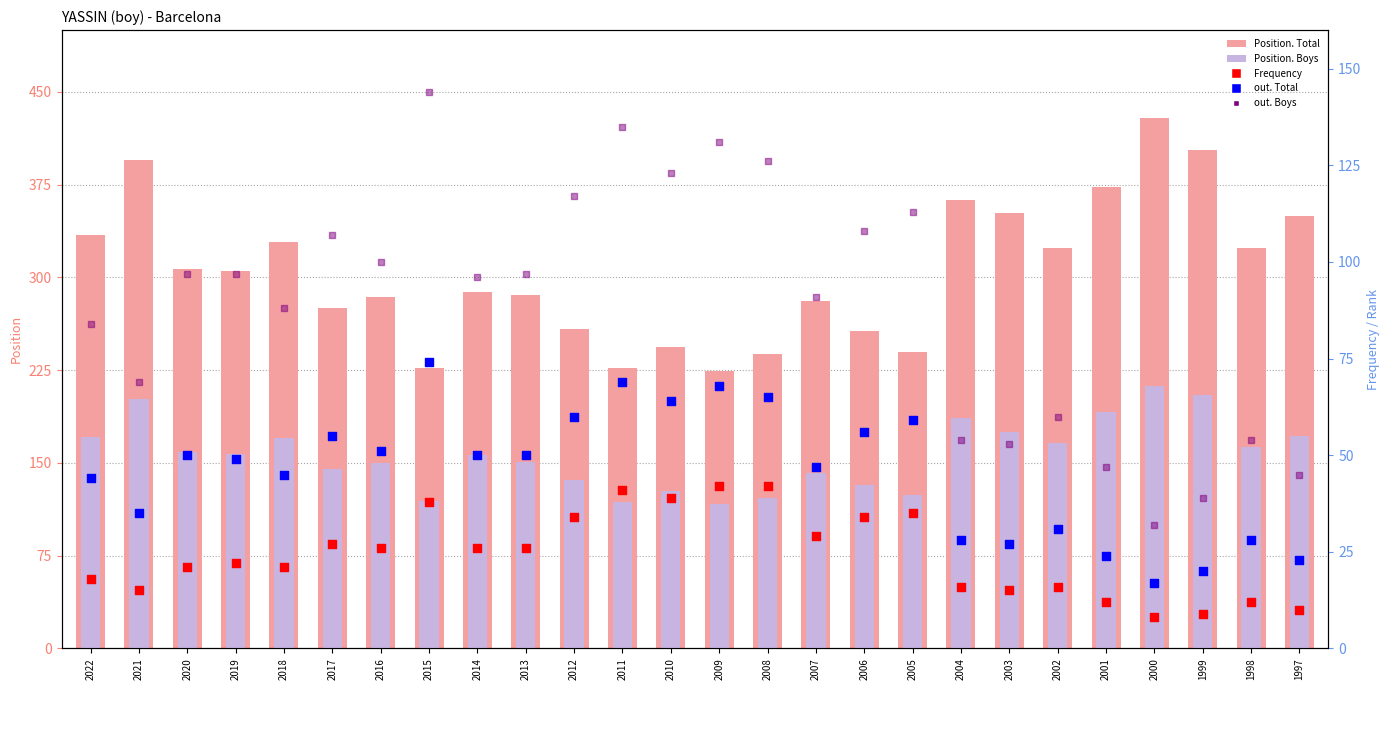

Which series has the widest spread of Y values?

Position. Total